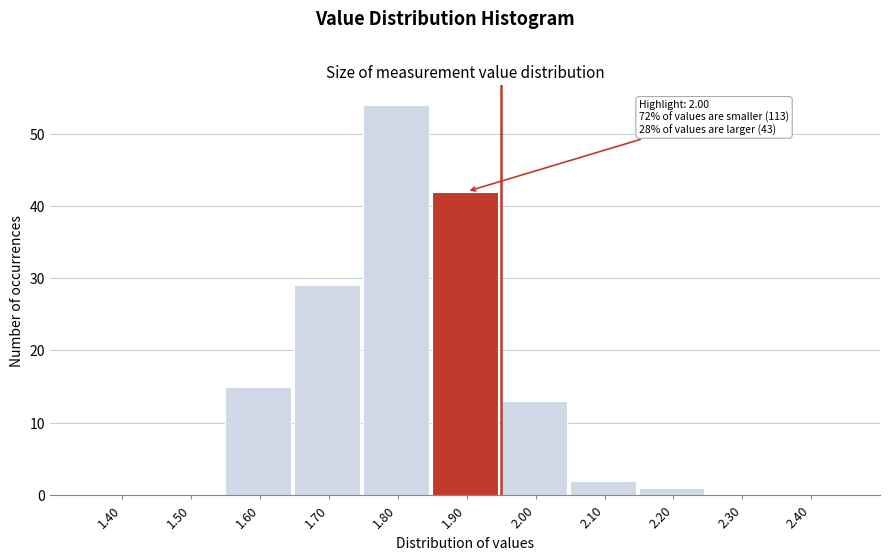

Reading left to right, list all the values displayed in this chart.

1.40=0	1.50=0	1.60=15	1.70=29	1.80=54	1.90=42	2.00=13	2.10=2	2.20=1	2.30=0	2.40=0